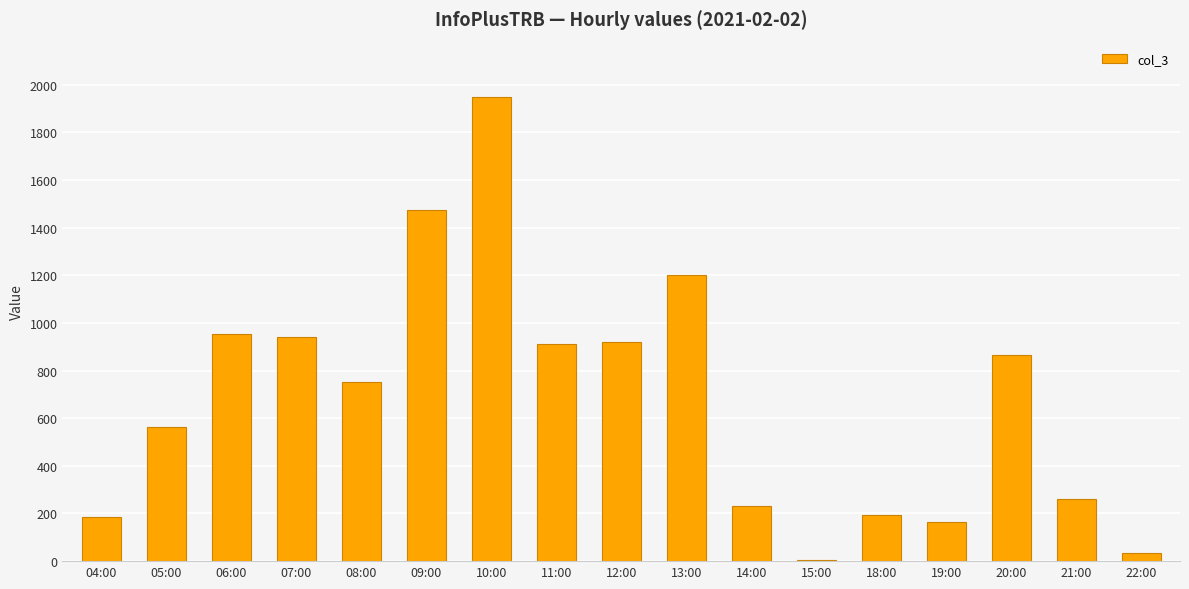

What is the maximum value shown in the chart?

1947